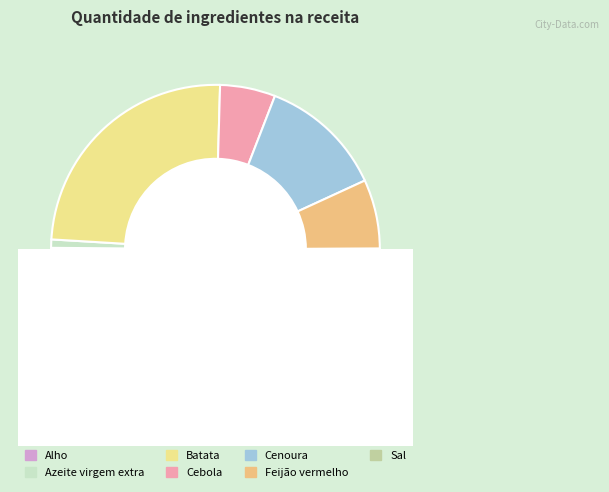

What is the change in value from Batata to Cenoura?

-45.0